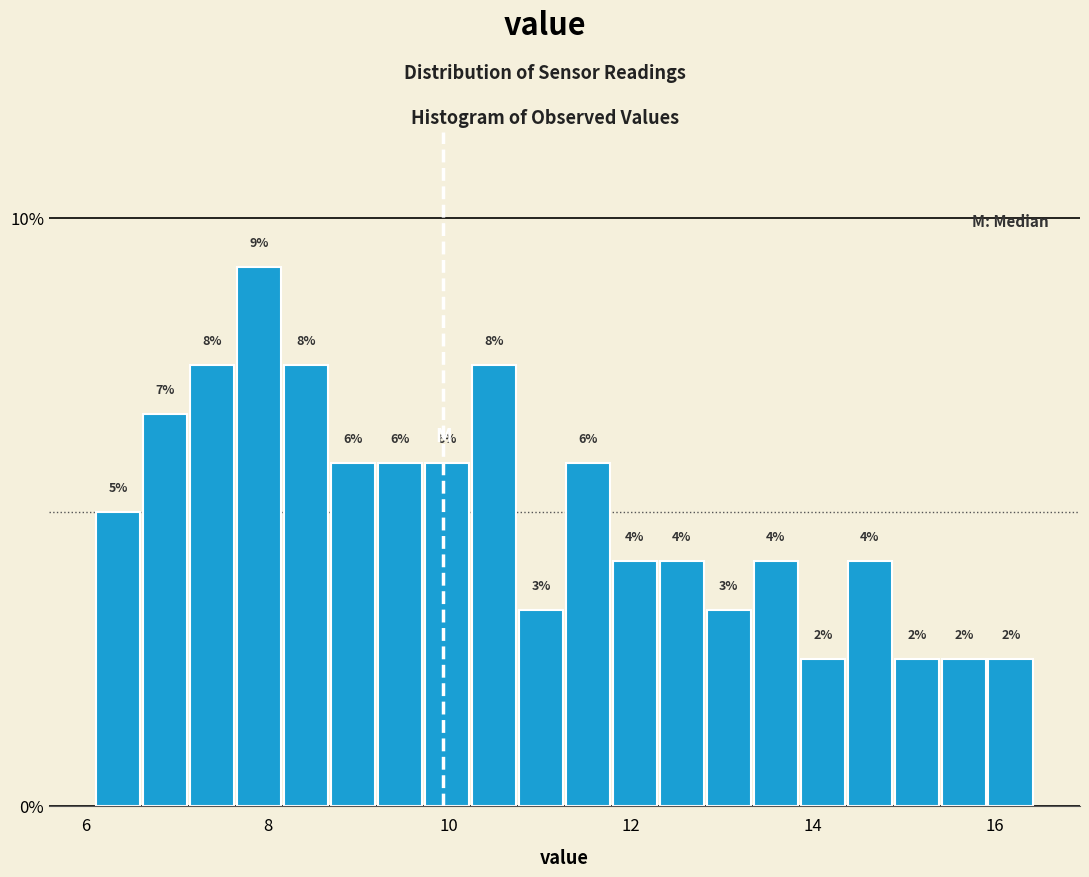

Read against the x-axis, roughly where is the centre of the tallest bar?

8.0